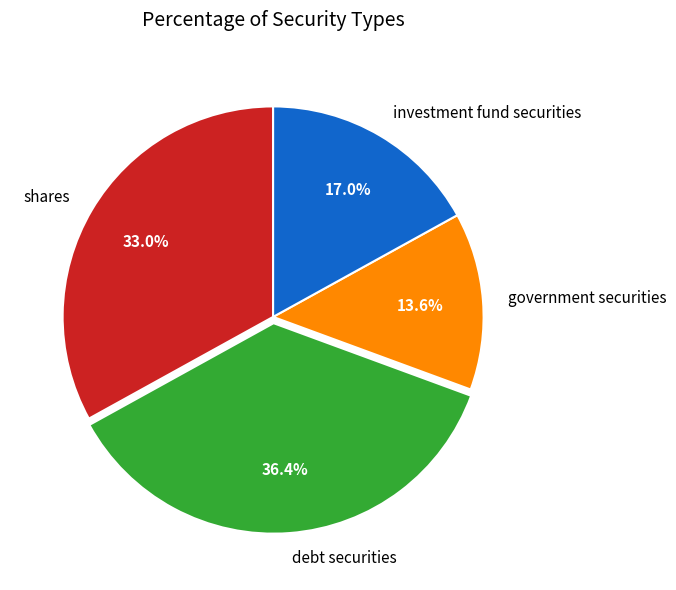

Which category has the biggest portion of the pie?

debt securities